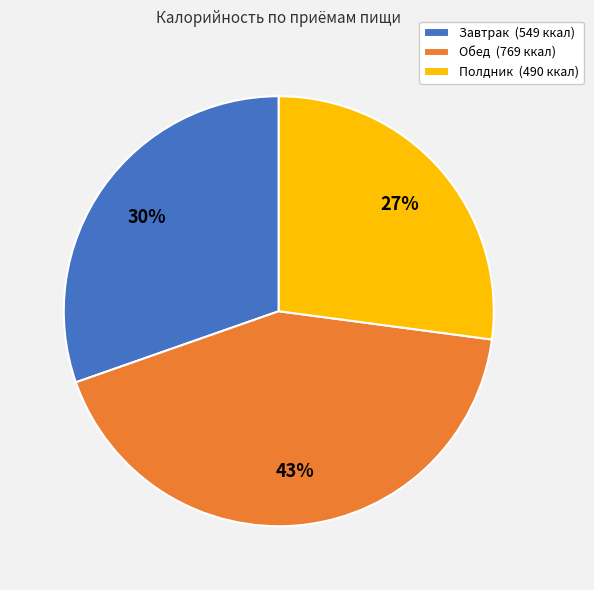

Does Полдник account for over 50% of the chart?

No